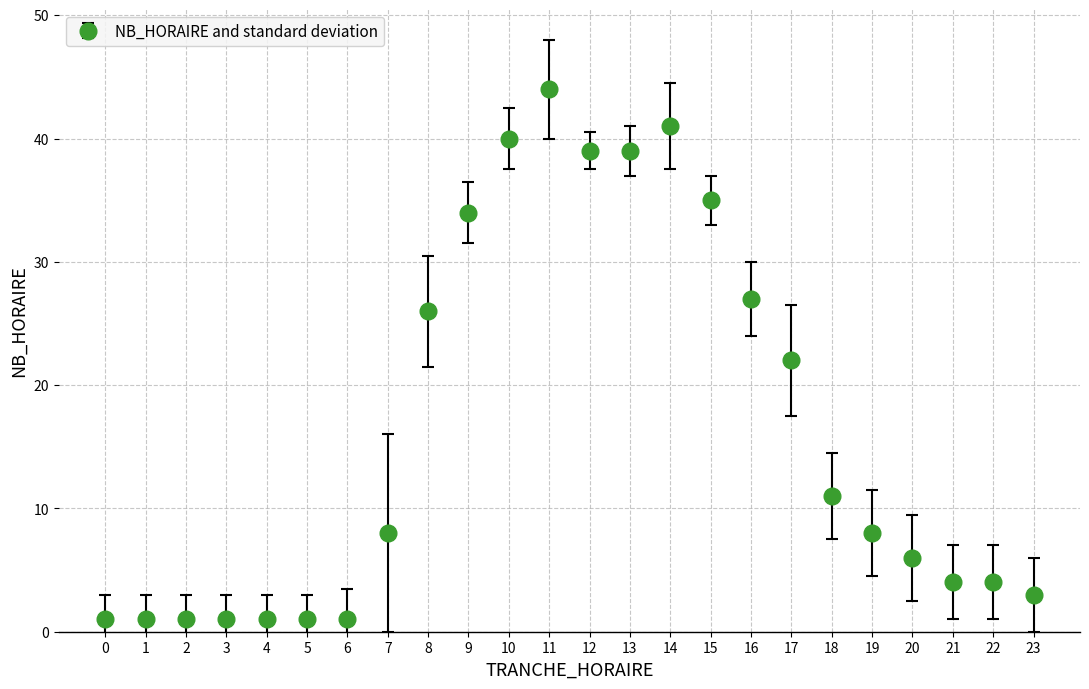

What is the maximum value shown in the chart?

44